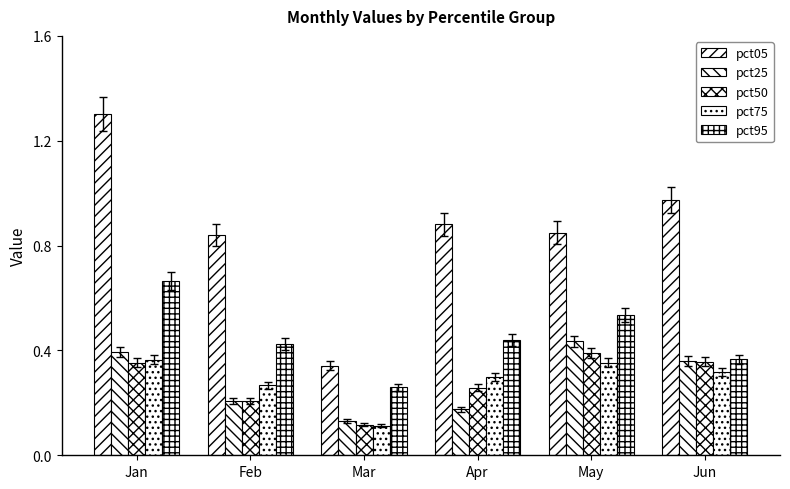

How many series are shown in this chart?

5